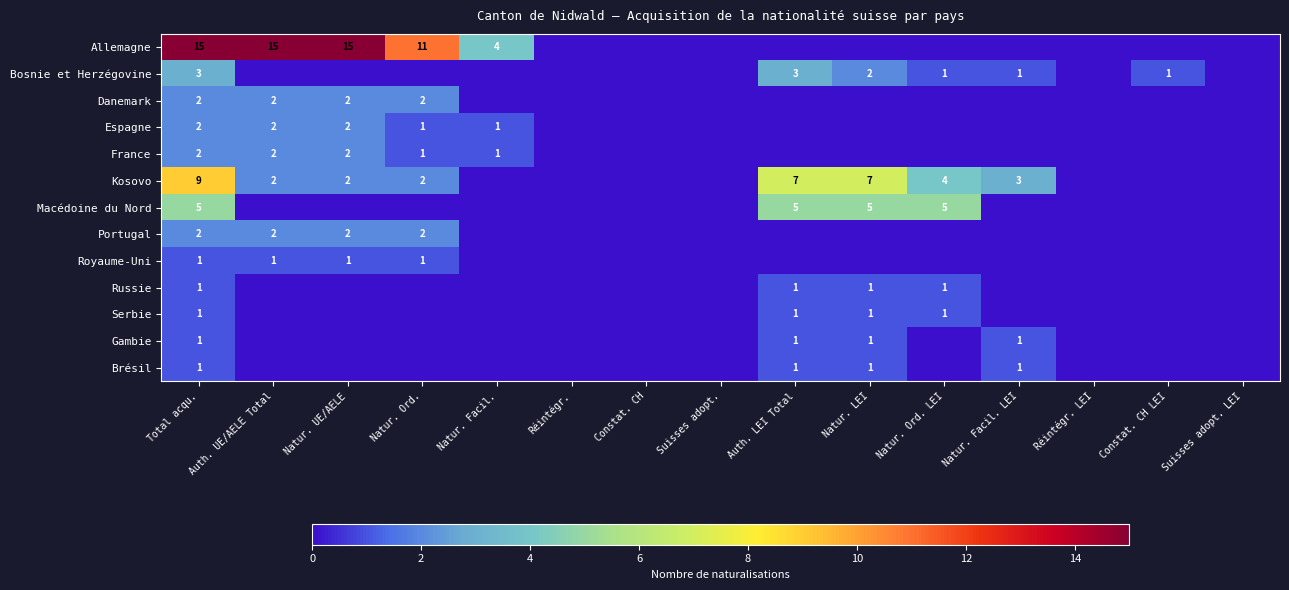

How many distinct data groups are displayed?

13